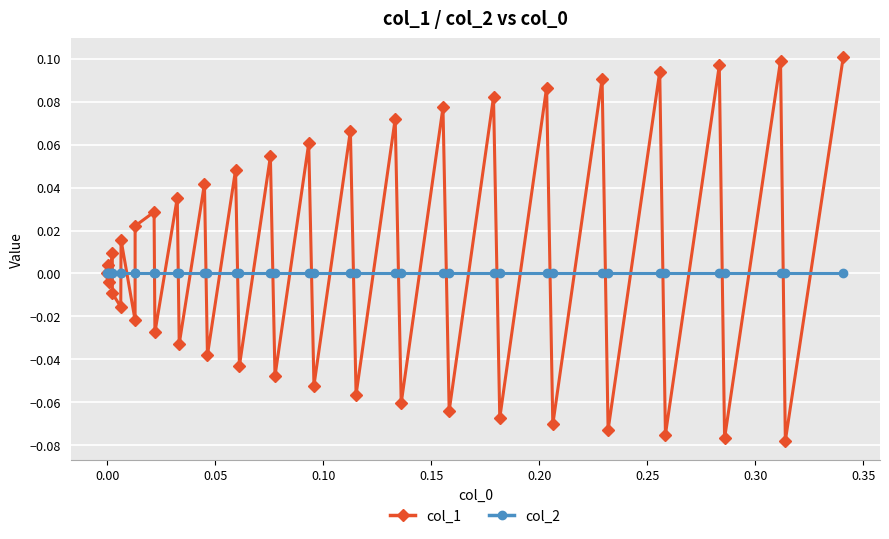

Which series has the widest spread of values?

col_1